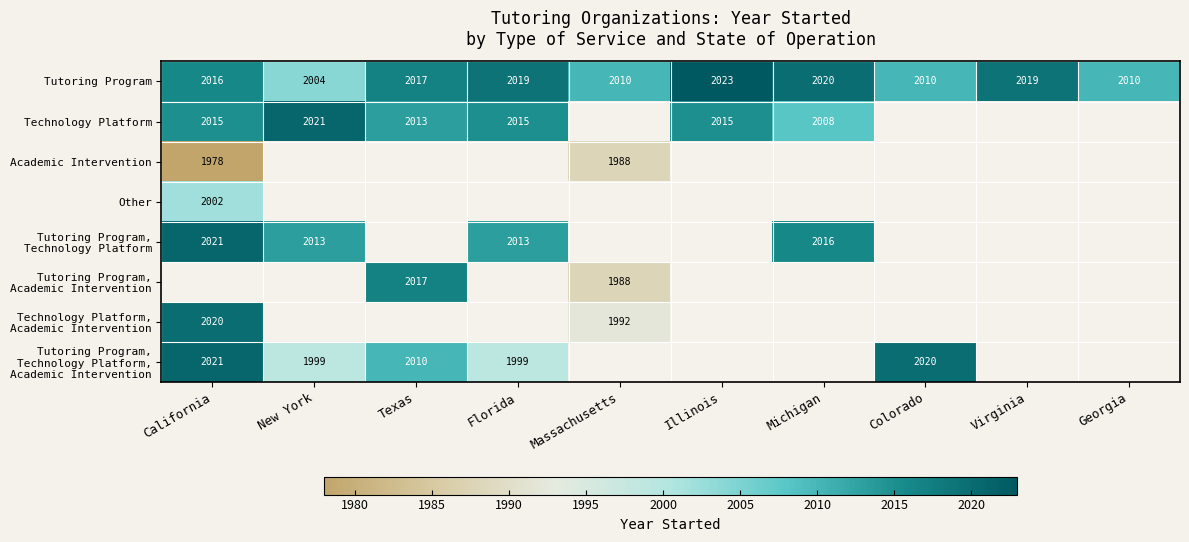

What is the sum of the Tutoring Program values at Georgia and Massachusetts?

4020